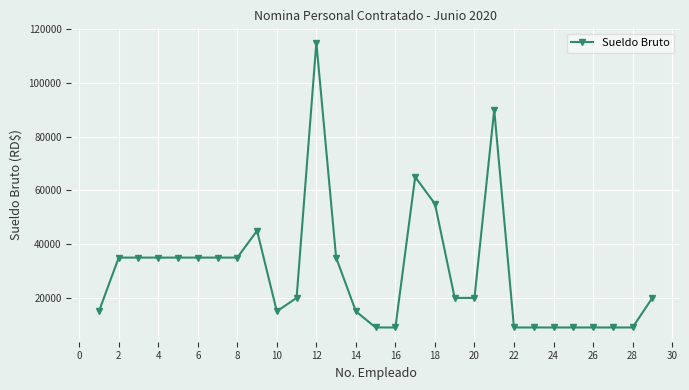

True or false: the data has more than 0 interior local peaks.

True